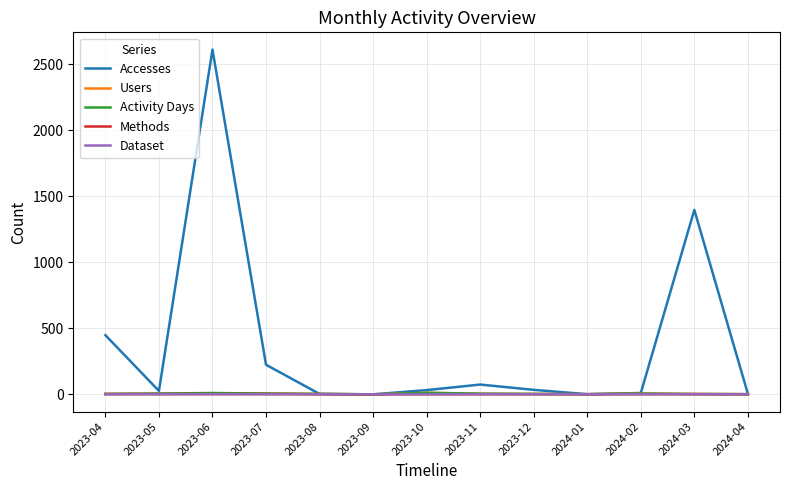

Does the chart have visible grid lines?

Yes